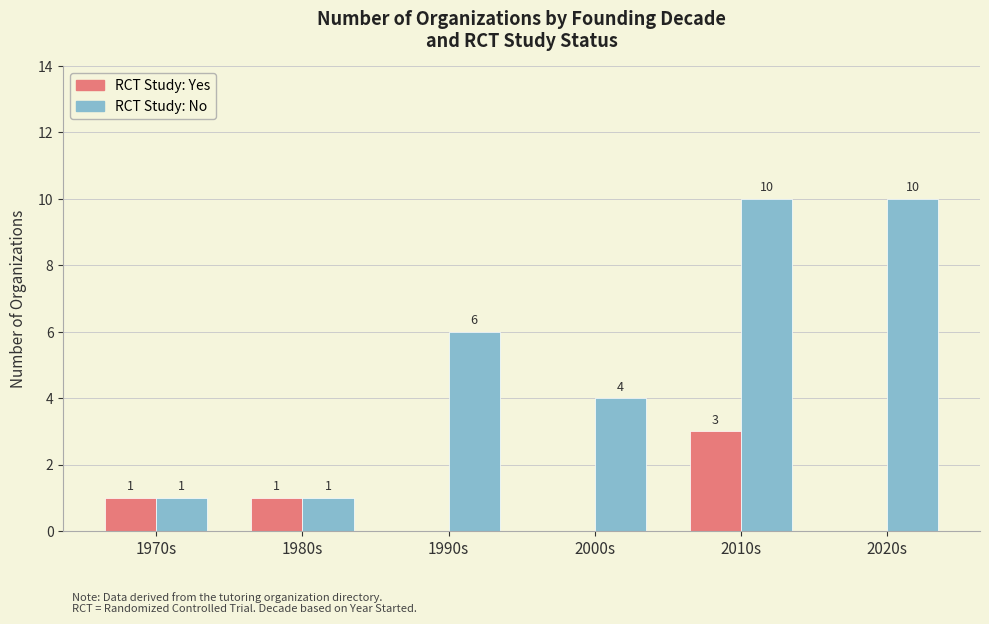

True or false: RCT Study: Yes has a value of -1 at 2000s.

False